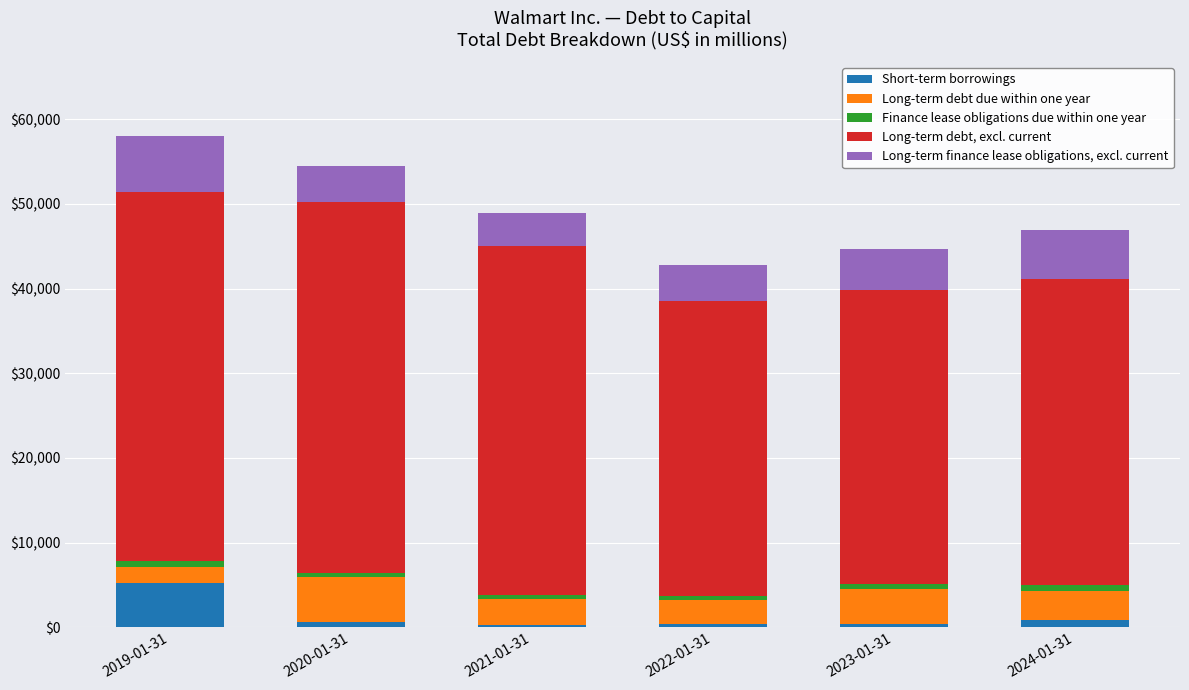

What is the highest value of the Short-term borrowings series?

5225